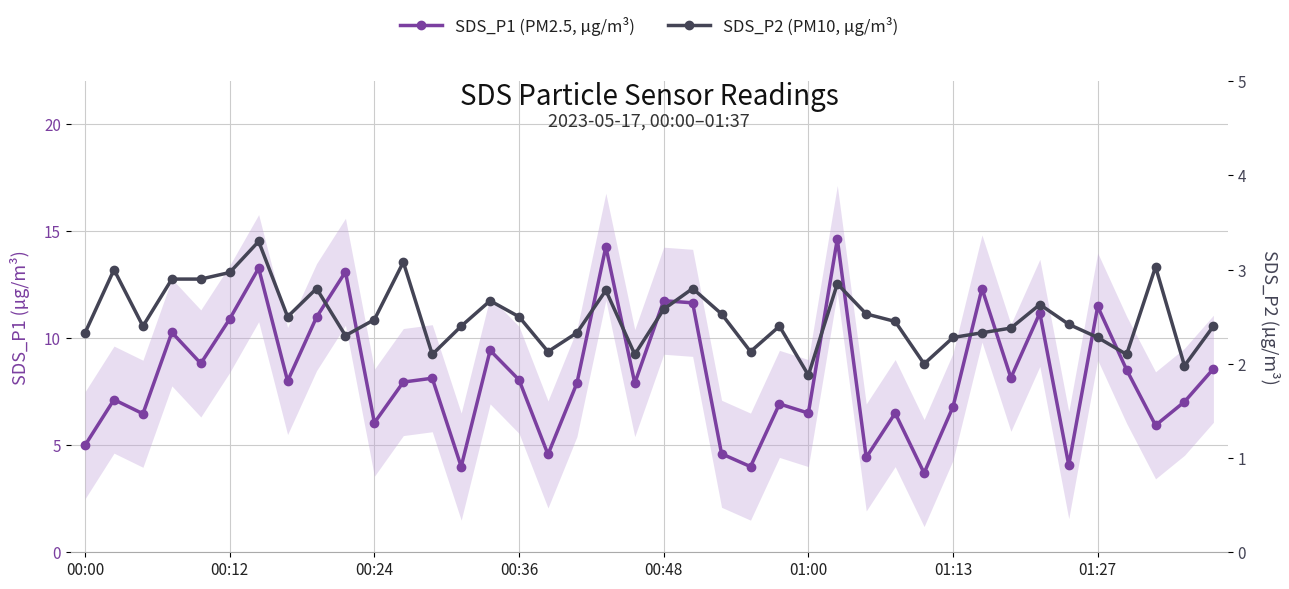

List the series in order of their overall mean, lowest first.

SDS_P2 (PM10, µg/m³), SDS_P1 (PM2.5, µg/m³)